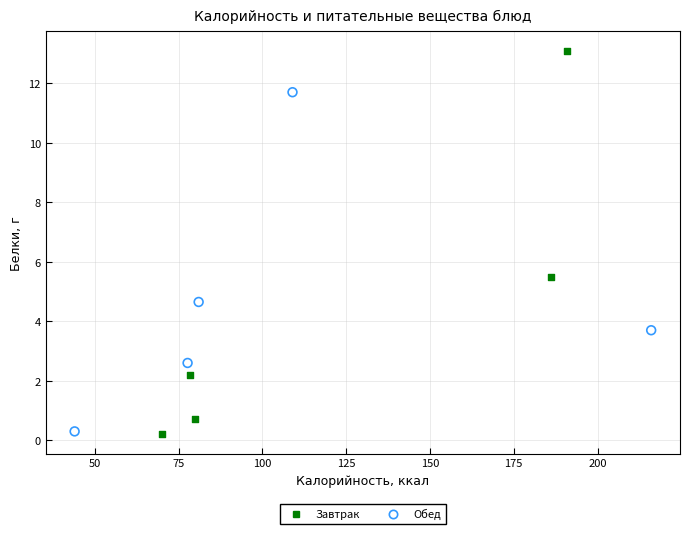

Which series reaches the maximum Y coordinate?

Завтрак